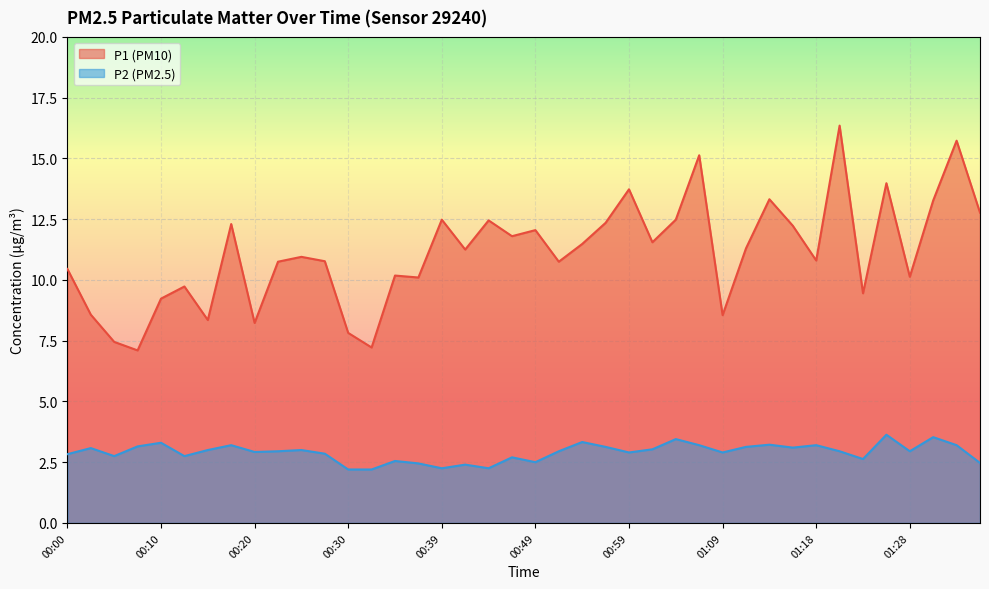

What is the label of the 36th point from the right?

00:10